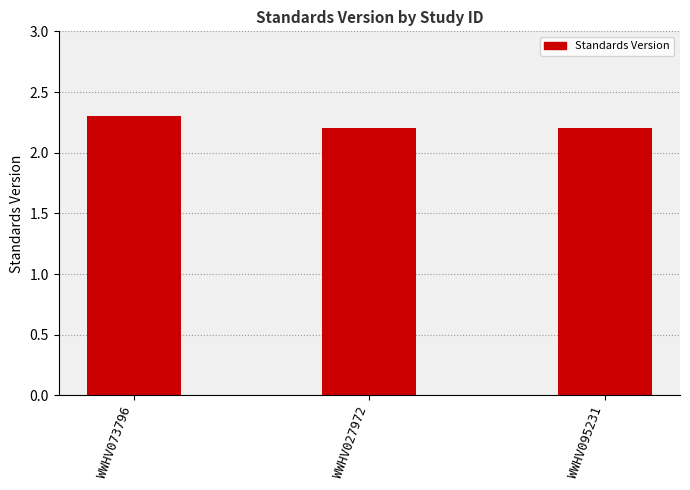

Reading left to right, what are all the values shown in this chart?

2.3	2.2	2.2